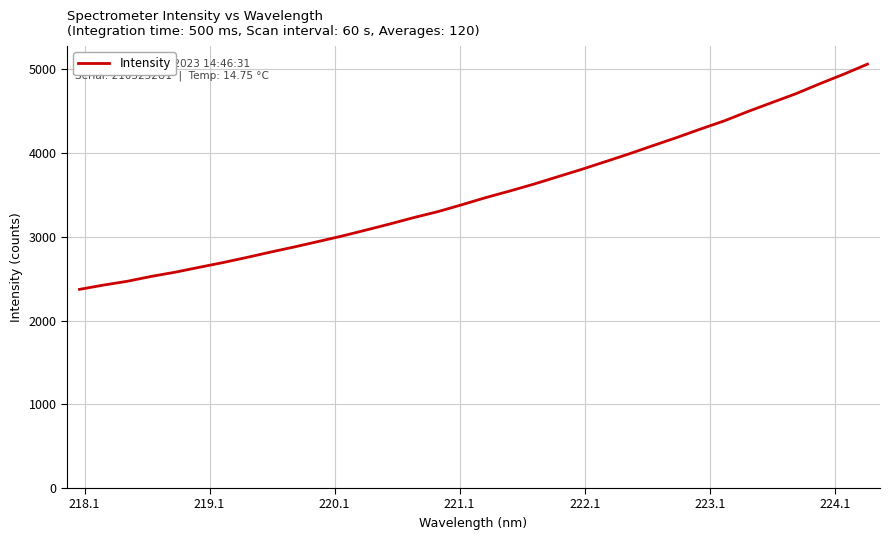

What is the difference between the maximum and minimum values?

2689.1